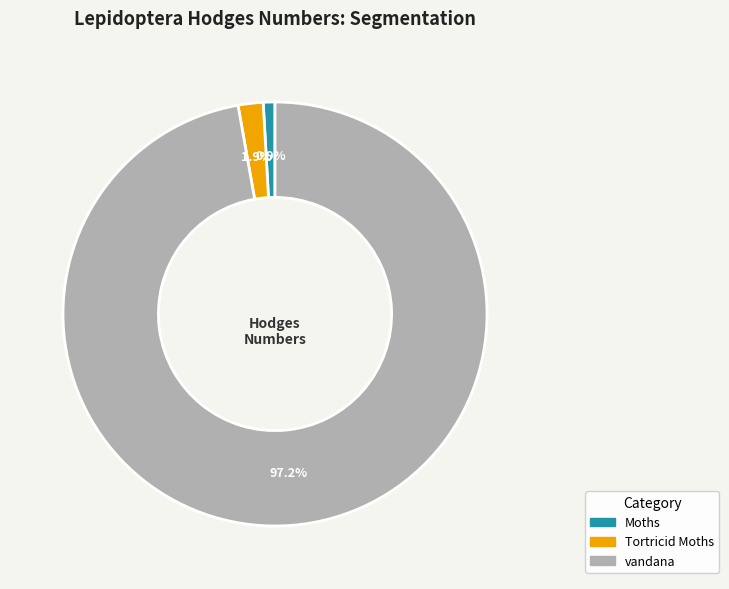

What is the largest slice in the pie chart?

vandana